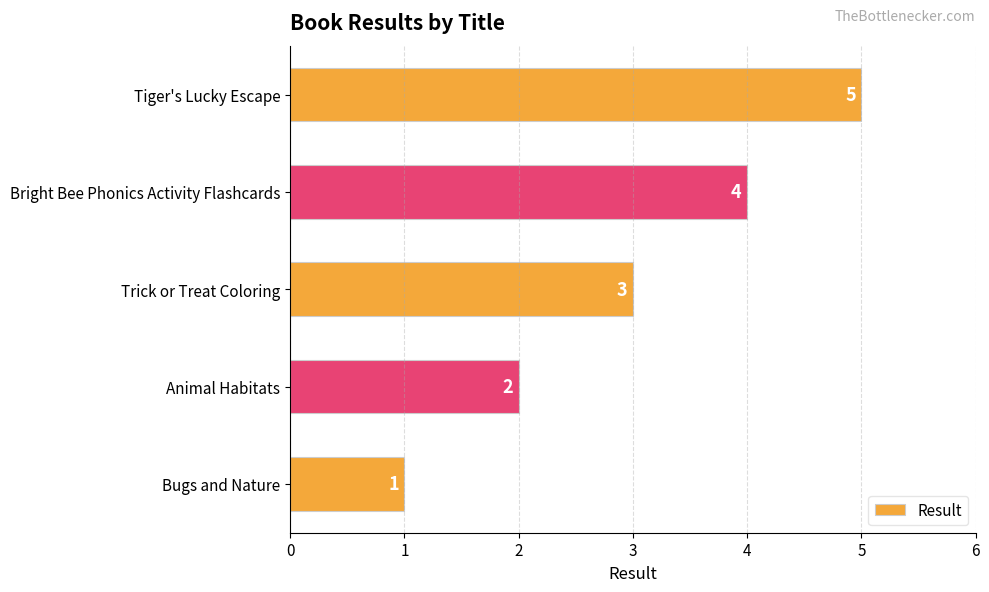

What is the greatest value displayed?

5